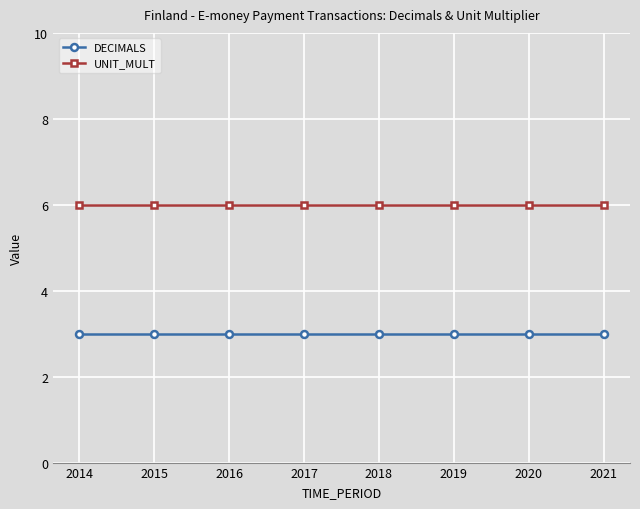

Reading right to left, list all the values displayed in this chart.

DECIMALS: 2021=3	2020=3	2019=3	2018=3	2017=3	2016=3	2015=3	2014=3
UNIT_MULT: 2021=6	2020=6	2019=6	2018=6	2017=6	2016=6	2015=6	2014=6